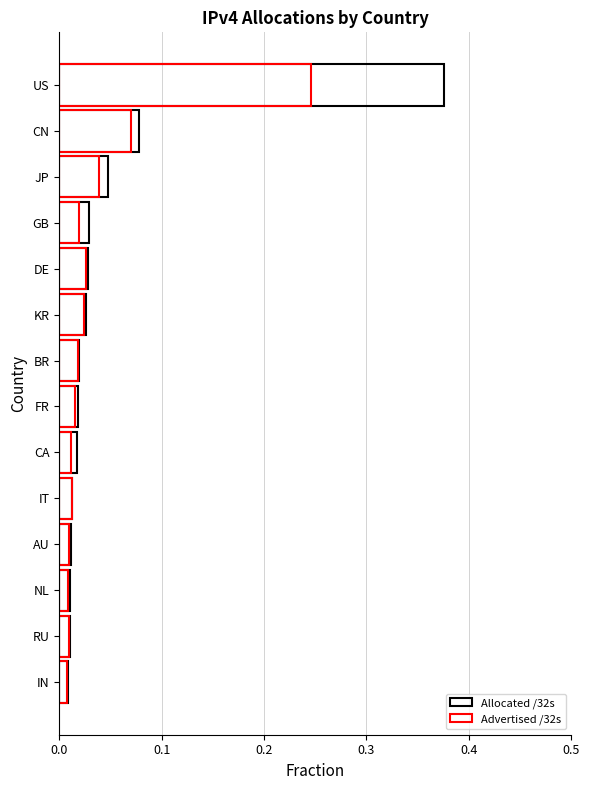

Rank the series by their average value, from lowest to highest.

Advertised /32s, Allocated /32s